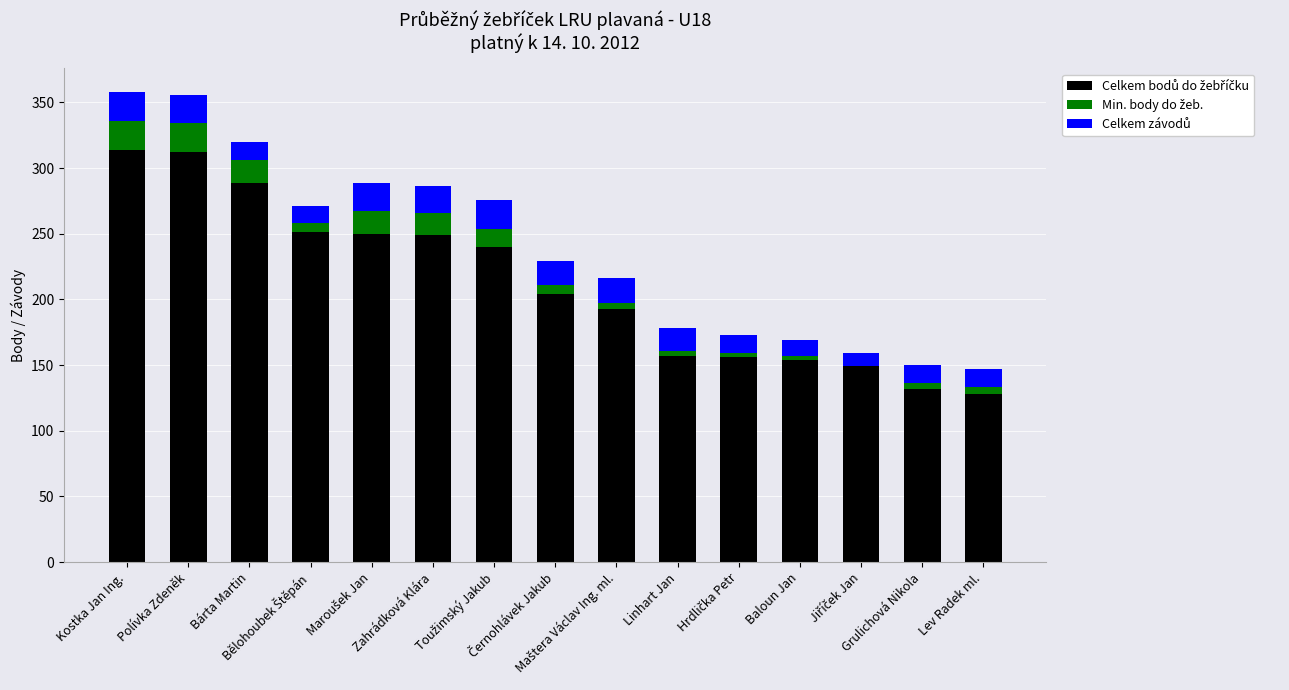

Count the number of categories in the chart.

15